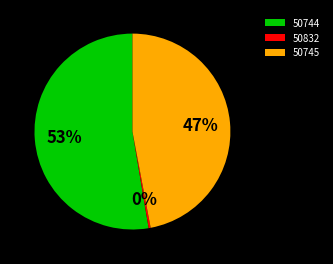

Approximately how many times larger is the value at 50744 compared to 50832?

159.0